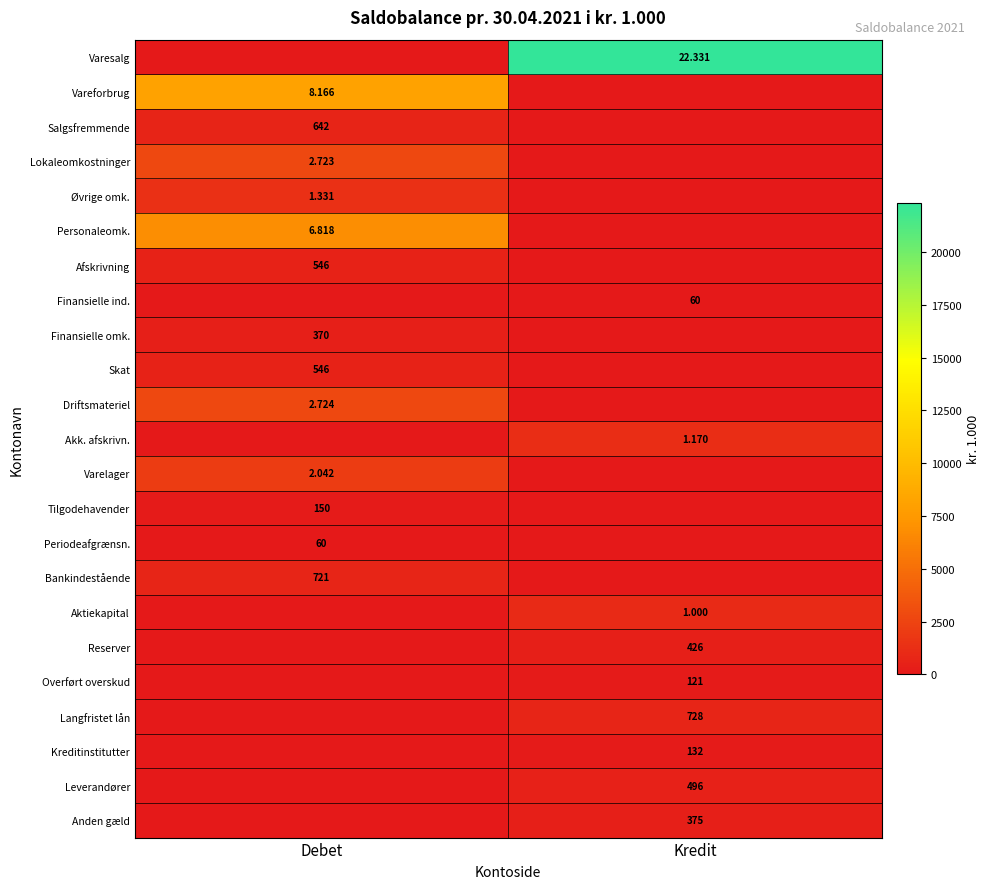

Count the number of categories in the chart.

2